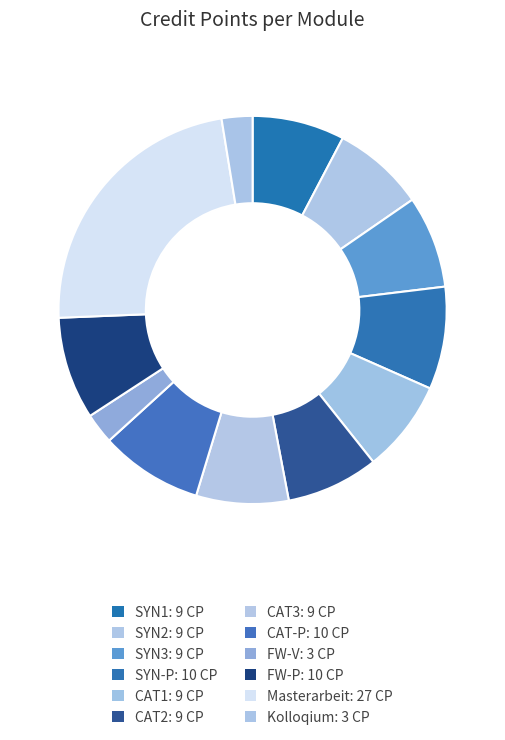

How many slices are in this pie chart?

12